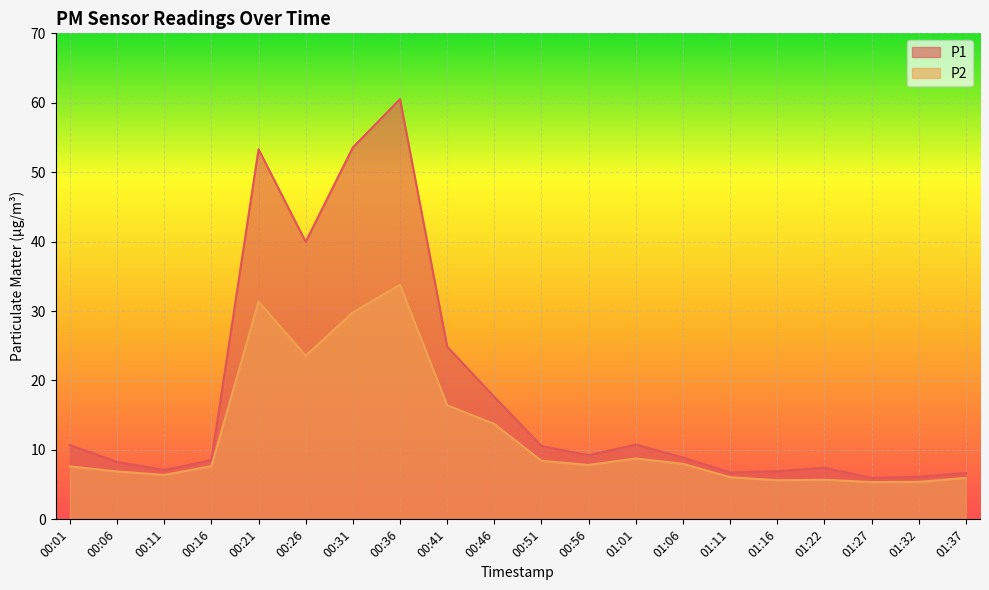

True or false: P1 has more than 0 points higher than both neighbors.

True